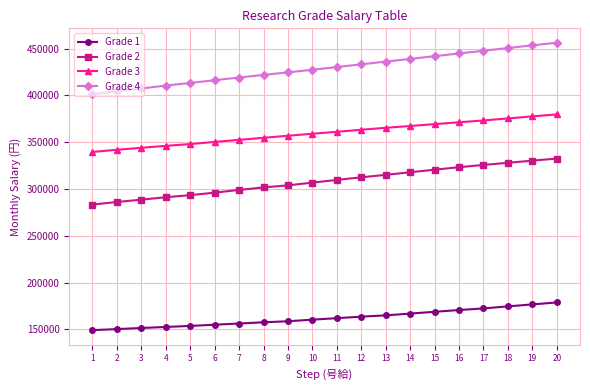

What is the difference between the maximum and second lowest values in the Grade 4 series?

51800